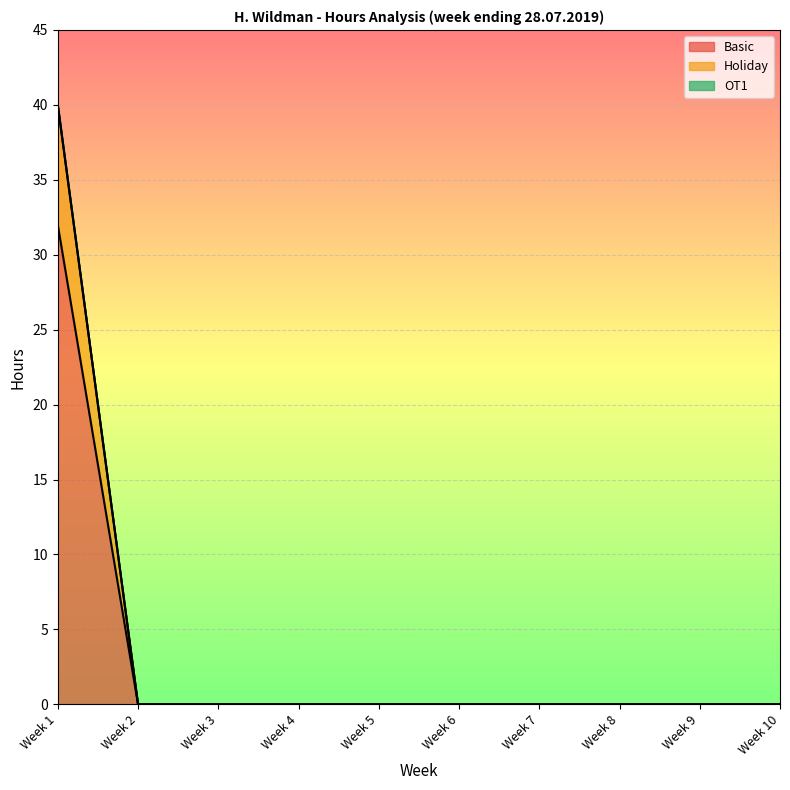

What is the maximum value for Basic?

32